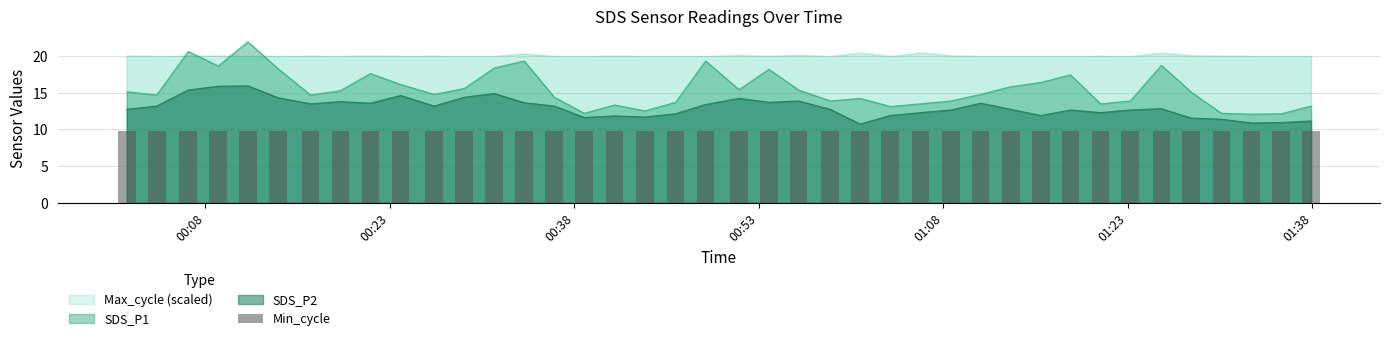

The SDS_P1 series shows 15.5 at 2023/07/12 00:51:23. True or false?

True